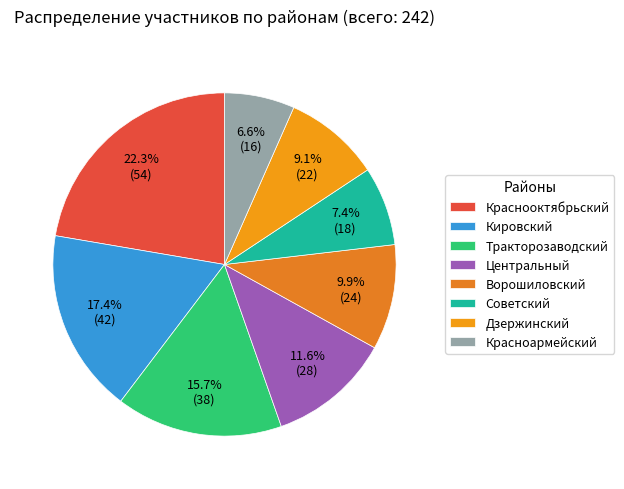

How much of the chart is everything except Красноармейский?

93.4%